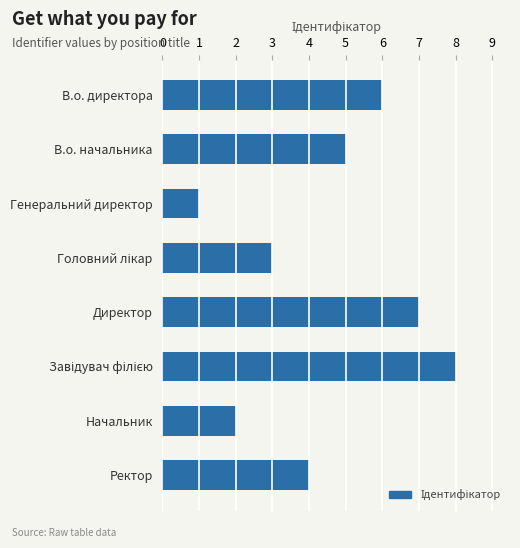

What value does the data have at Директор?

7